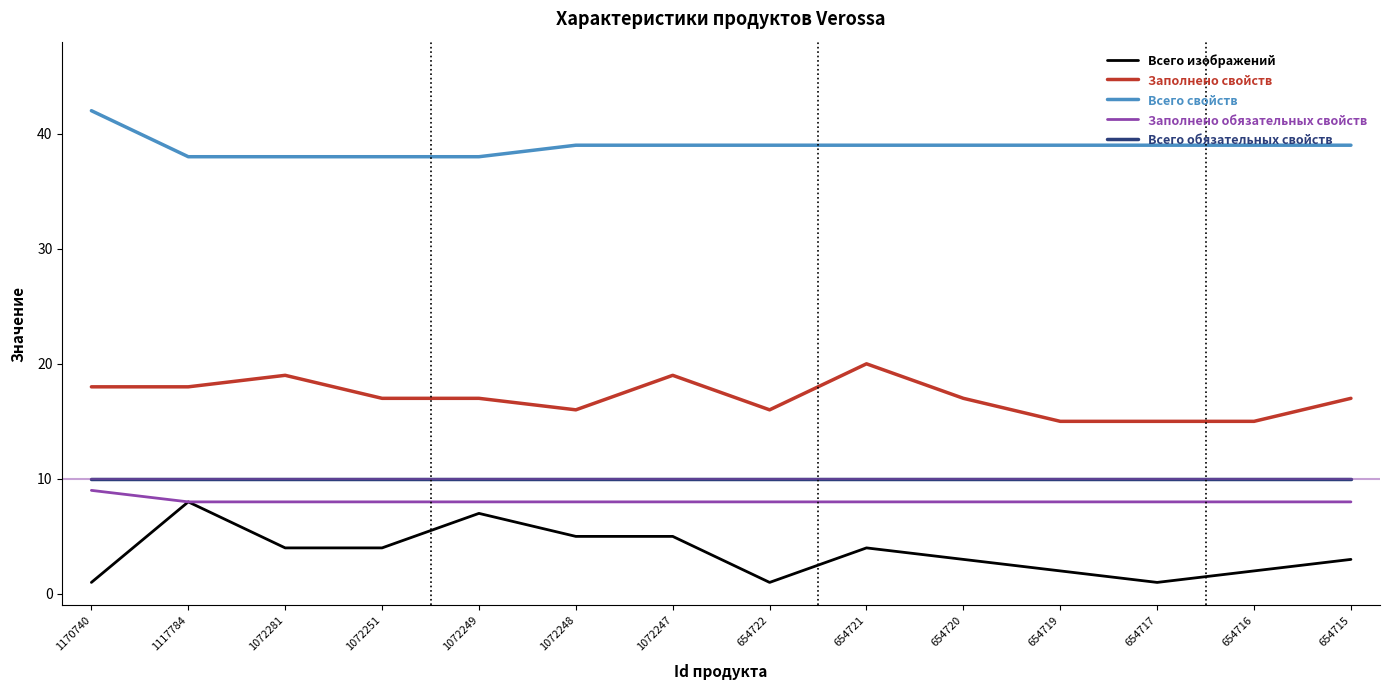

How many categories are shown in the chart?

14